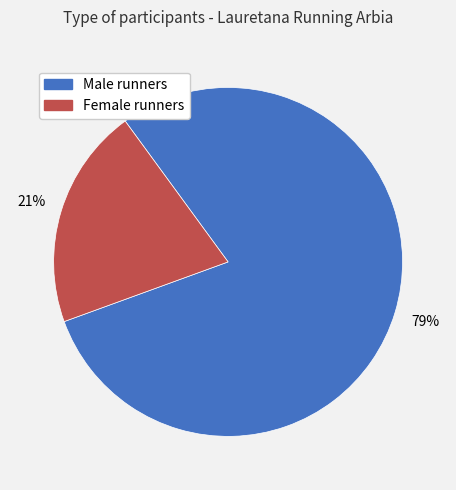

Which category has the biggest portion of the pie?

M